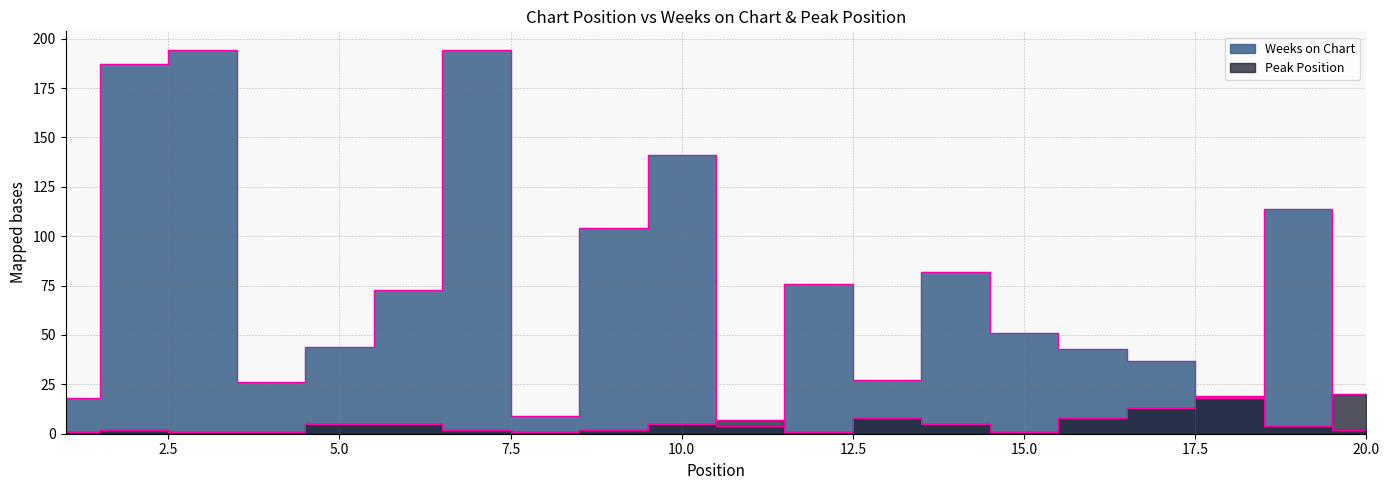

At which category does Weeks on Chart reach its first local peak?

3